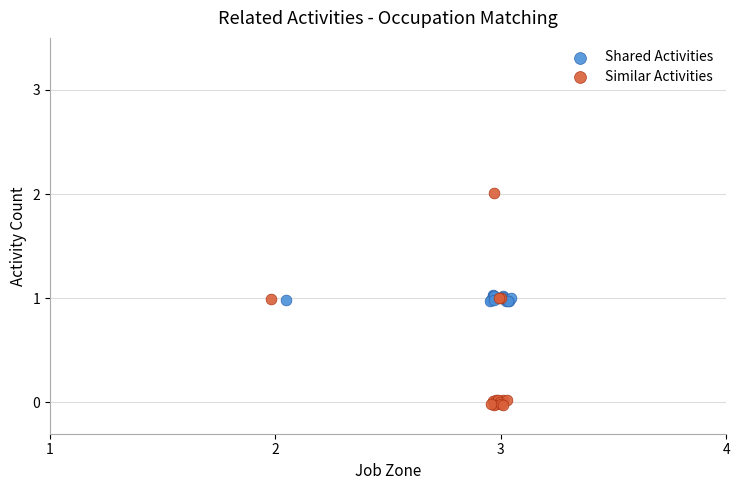

Which series reaches the maximum Y coordinate?

Similar Activities